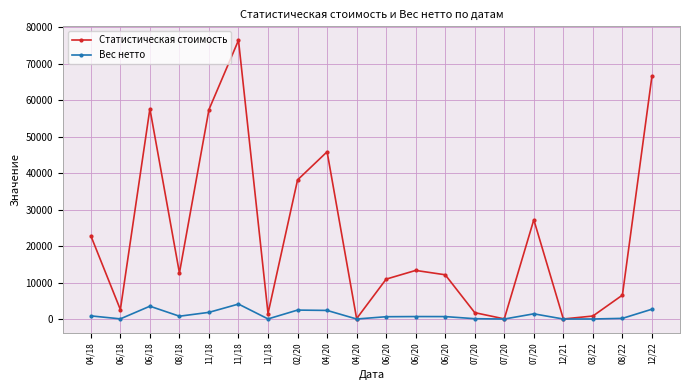

Is the value of Статистическая стоимость at 06/20 greater than the value of Вес нетто at 07/20?

Yes